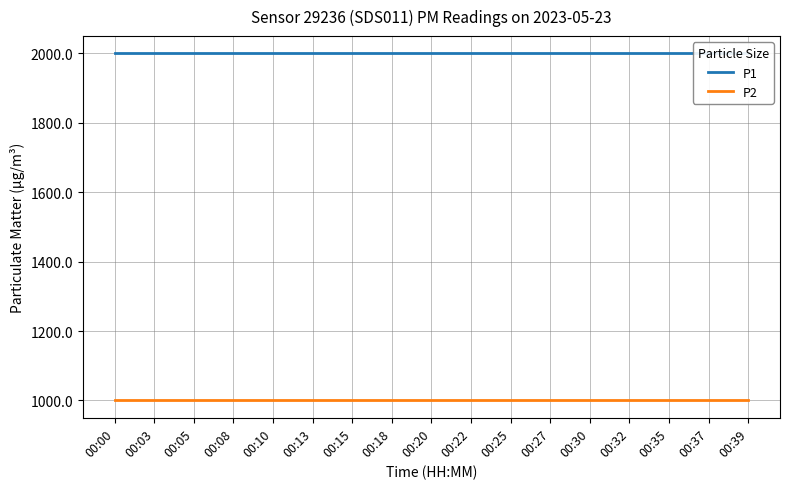

At how many categories does at least one series exceed 1893?

17